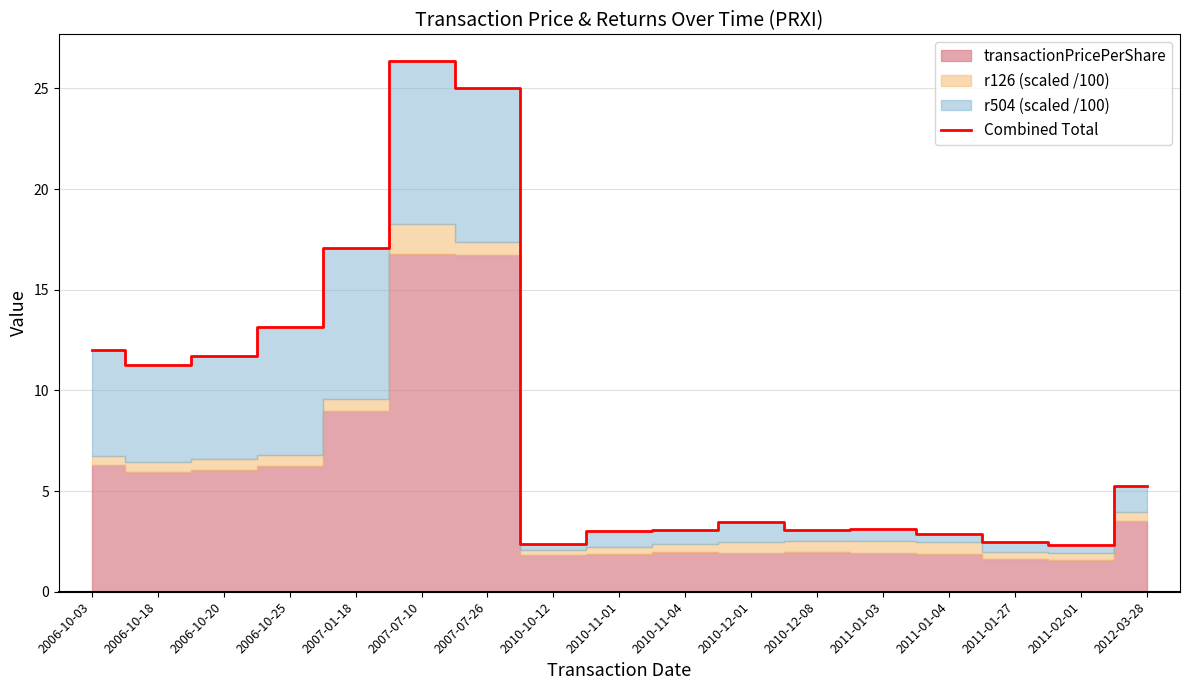

What is the label of the 15th point from the right?

2006-10-20